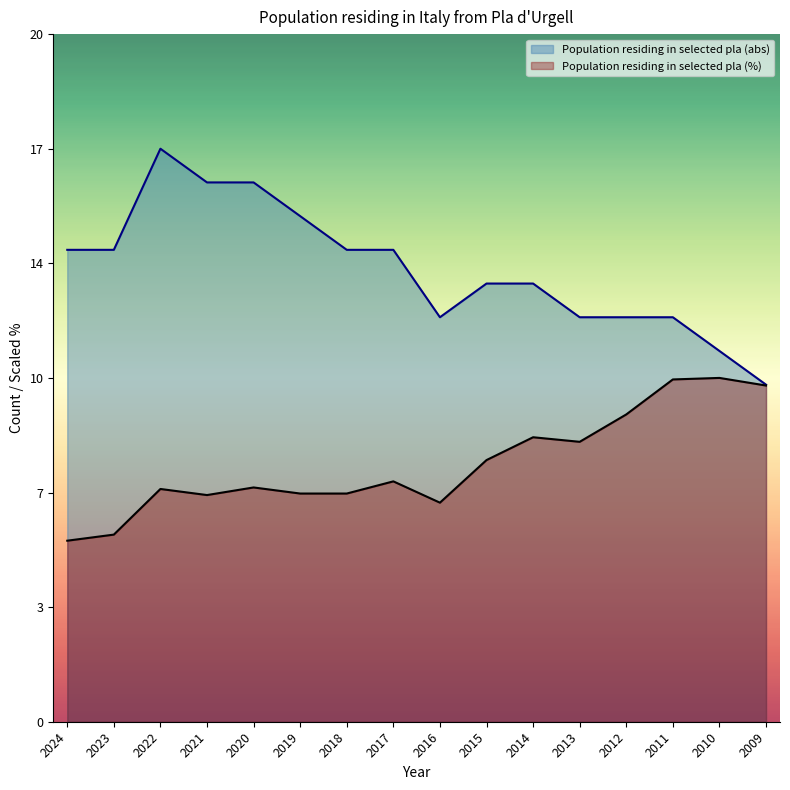

How many data points in Population residing in selected pla (abs) are above 14?

4